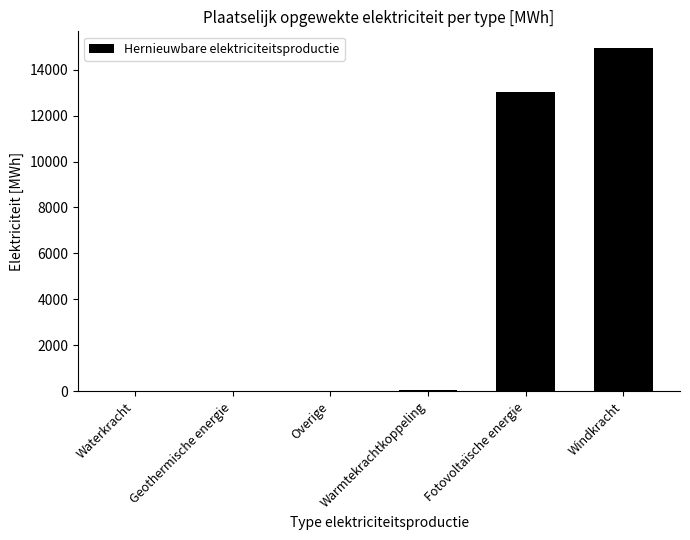

Count the number of data series in this chart.

1